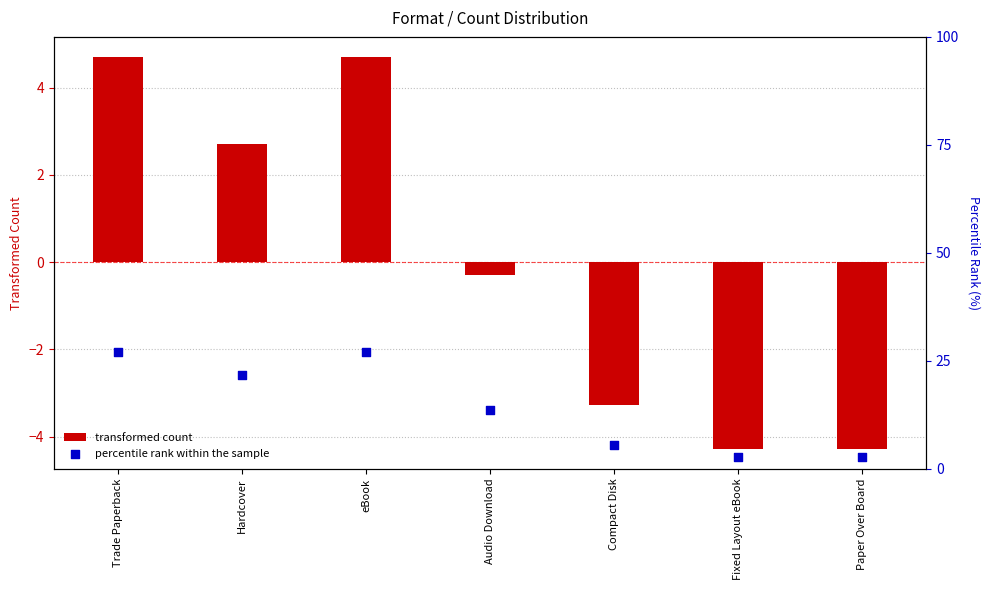

At which category is the sum across all series the highest?

Trade Paperback